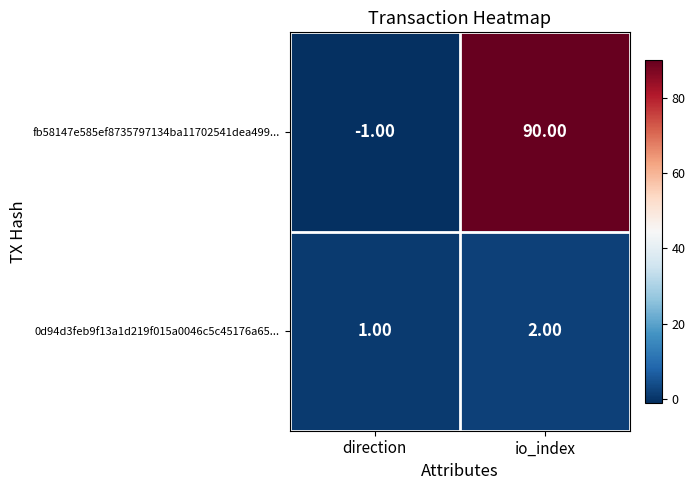

Which category has the highest value across all series?

io_index